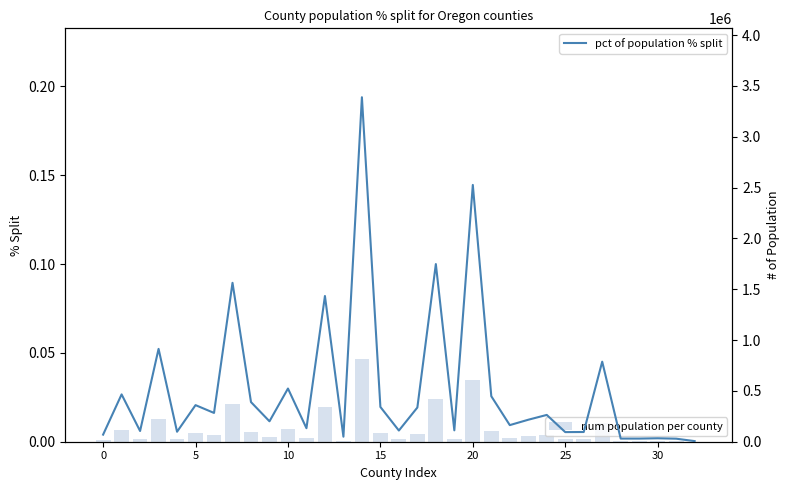

What is the value of the num population per county bar at the 17th from the left?

26395.0